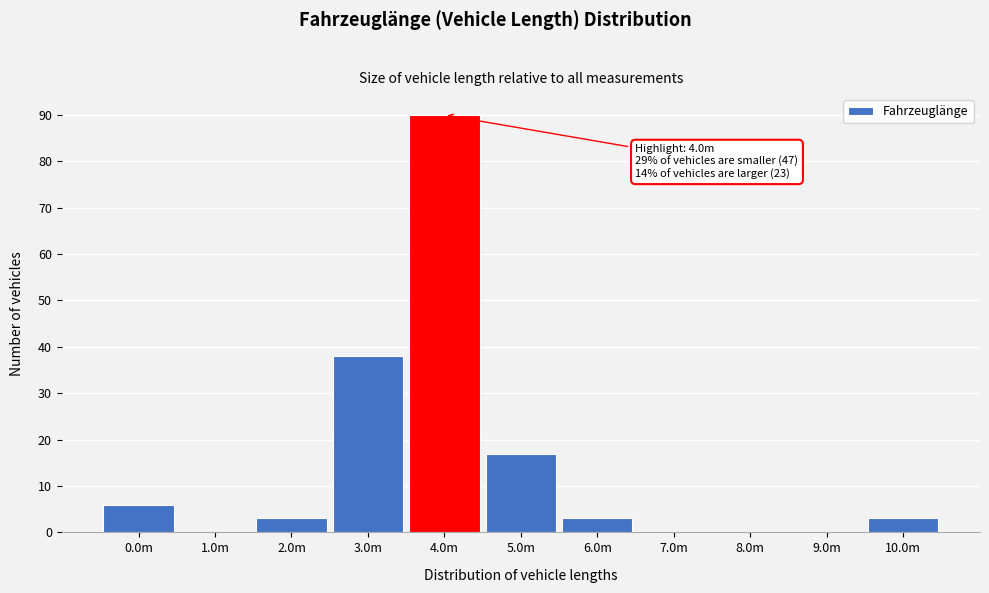

Reading left to right, what are all the values shown in this chart?

0.0m=6	1.0m=0	2.0m=3	3.0m=38	4.0m=90	5.0m=17	6.0m=3	7.0m=0	8.0m=0	9.0m=0	10.0m=3